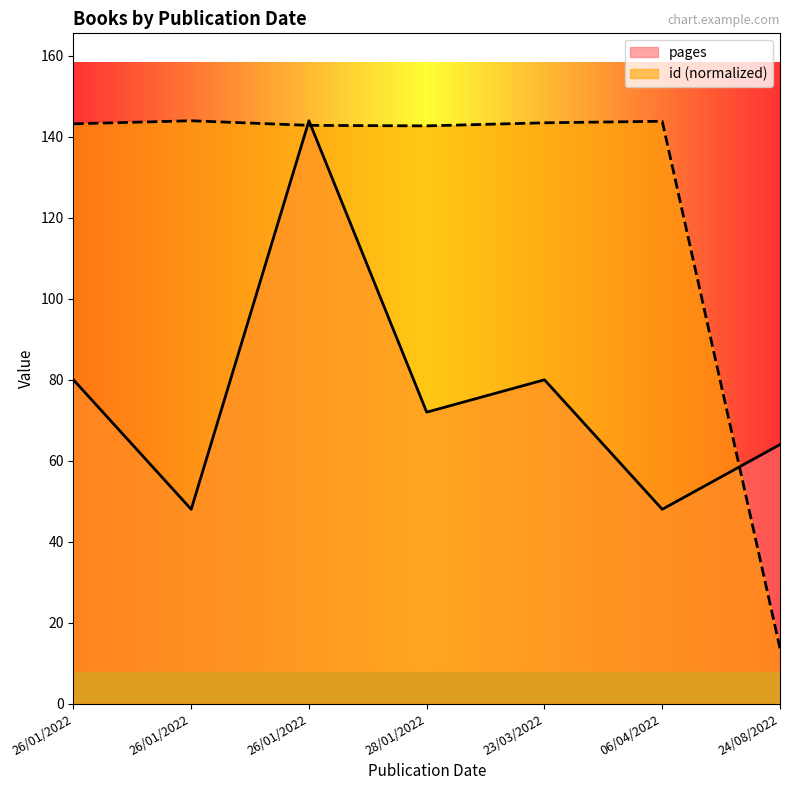

How many data points does each series have?

7